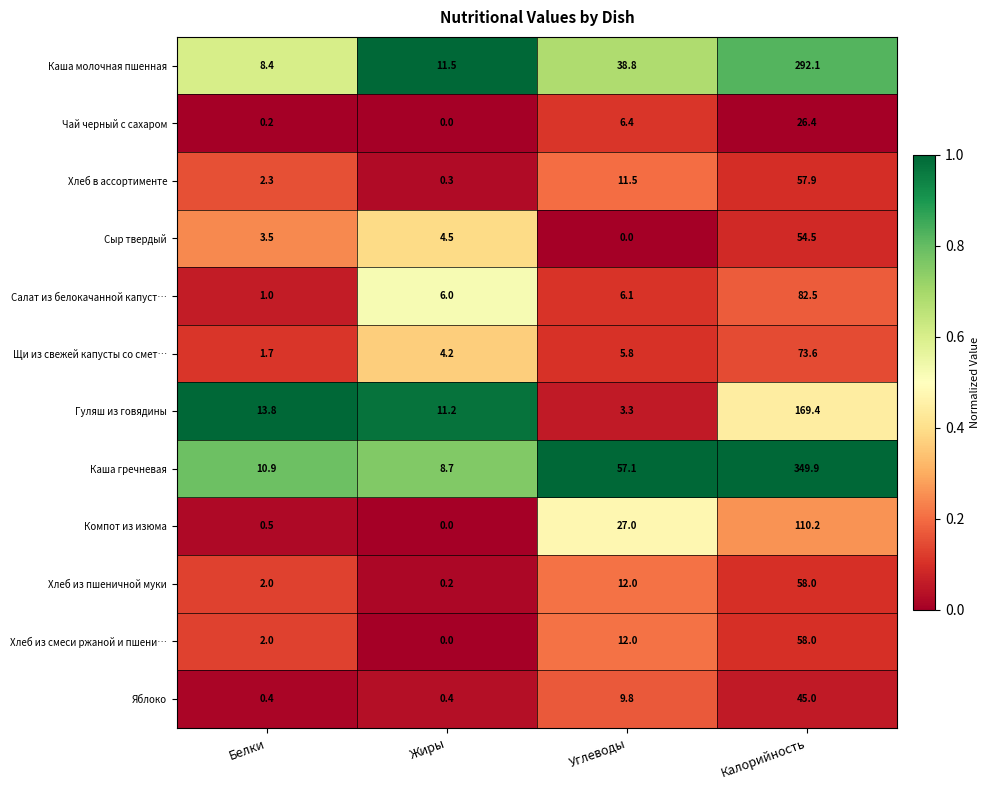

Which series has the widest spread of values?

Каша гречневая